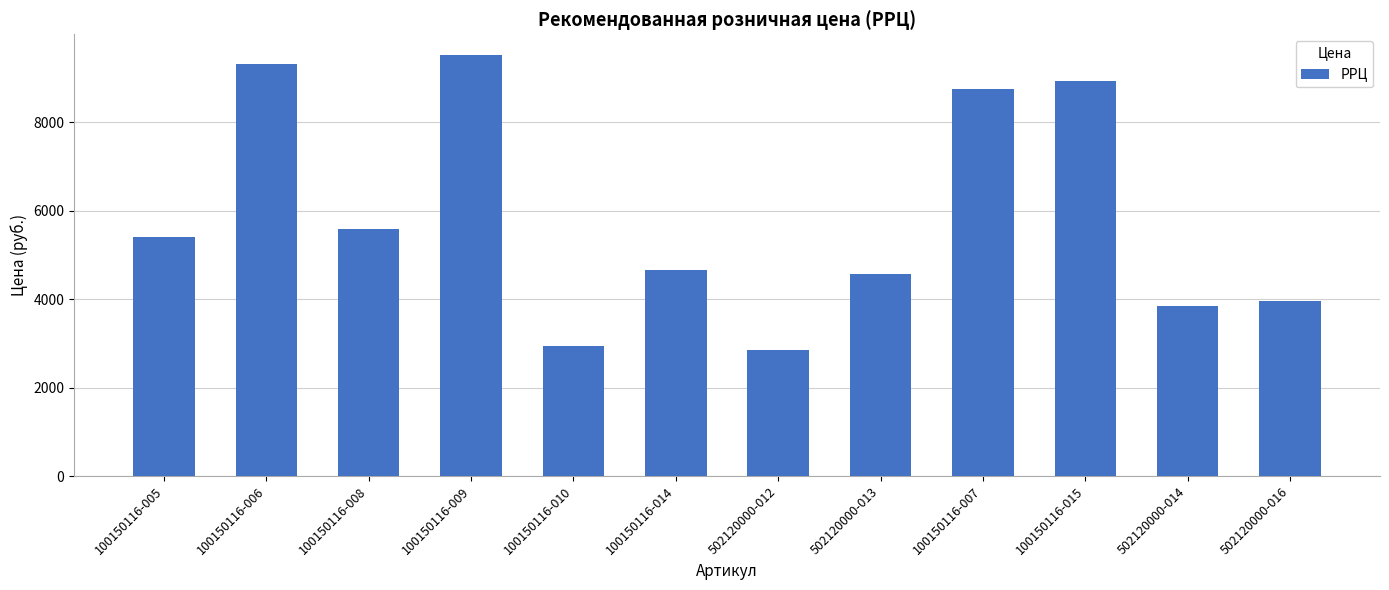

Is it true that the value at 100150116-006 is 2249?

False